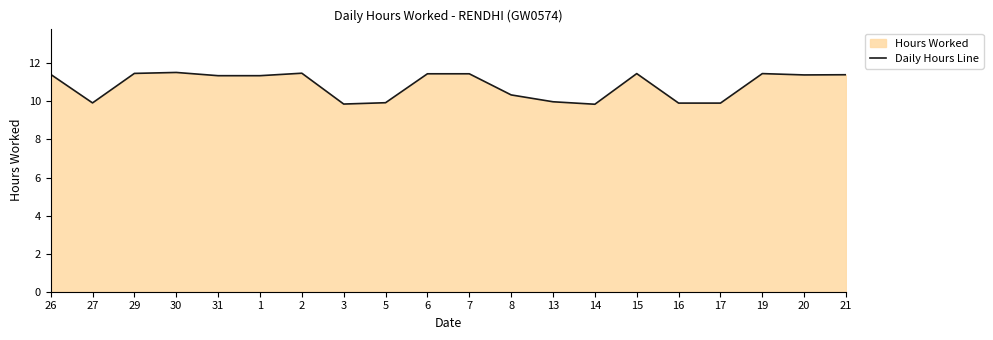

List the labels in order of value, smallest first.

14, 3, 16, 17, 27, 5, 13, 8, 31, 1, 20, 21, 26, 6, 7, 15, 19, 29, 2, 30